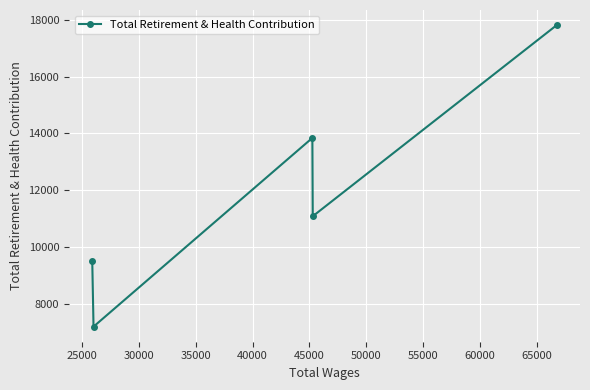

What is the minimum value shown in the chart?

7206